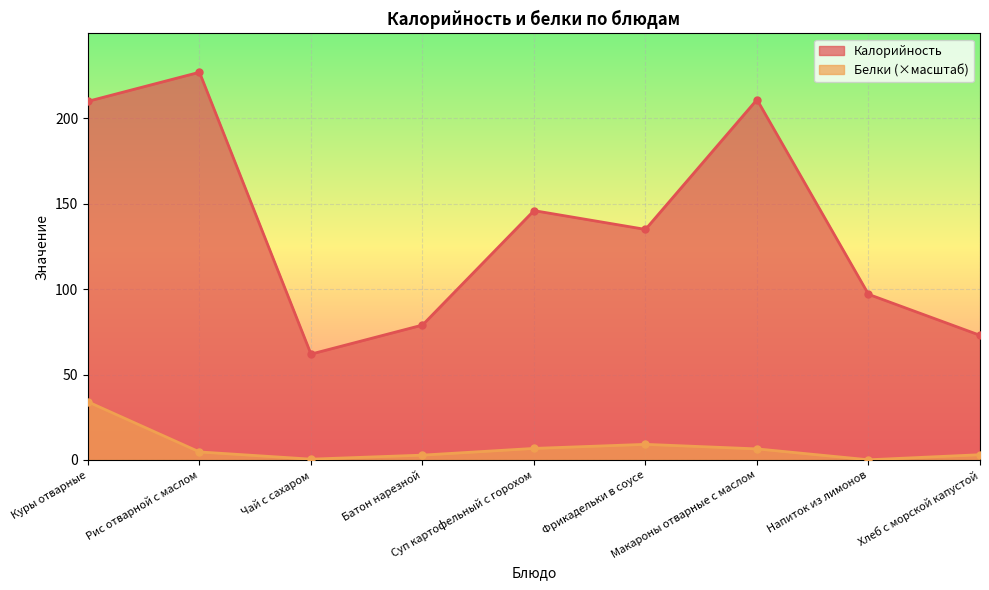

Rank the series at Макароны отварные с маслом from lowest to highest value.

Белки (×масштаб), Калорийность